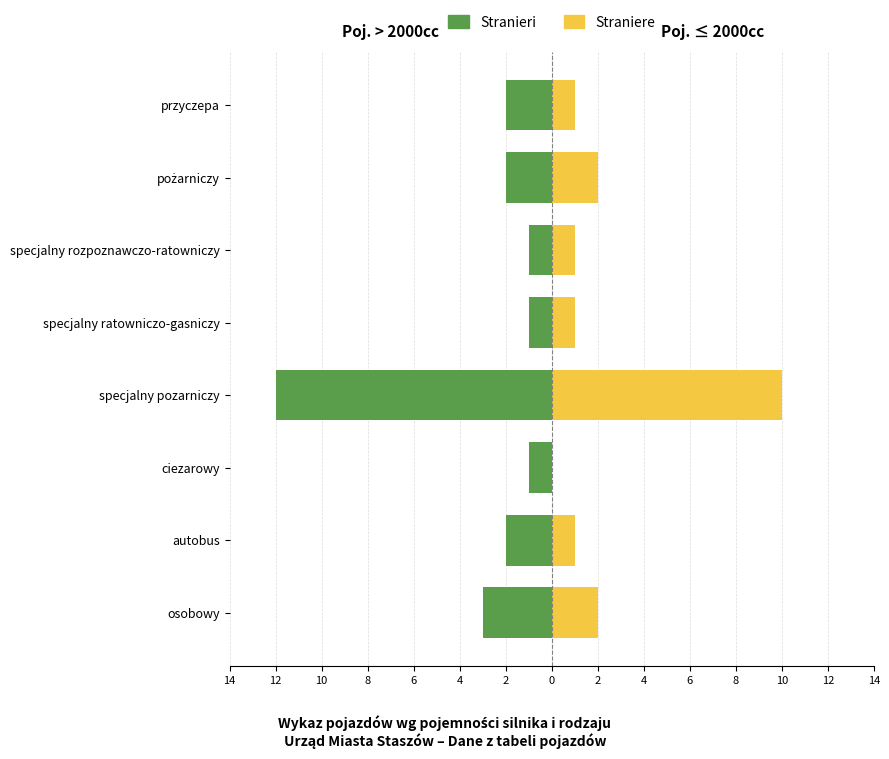

Are the bars horizontal?

Yes